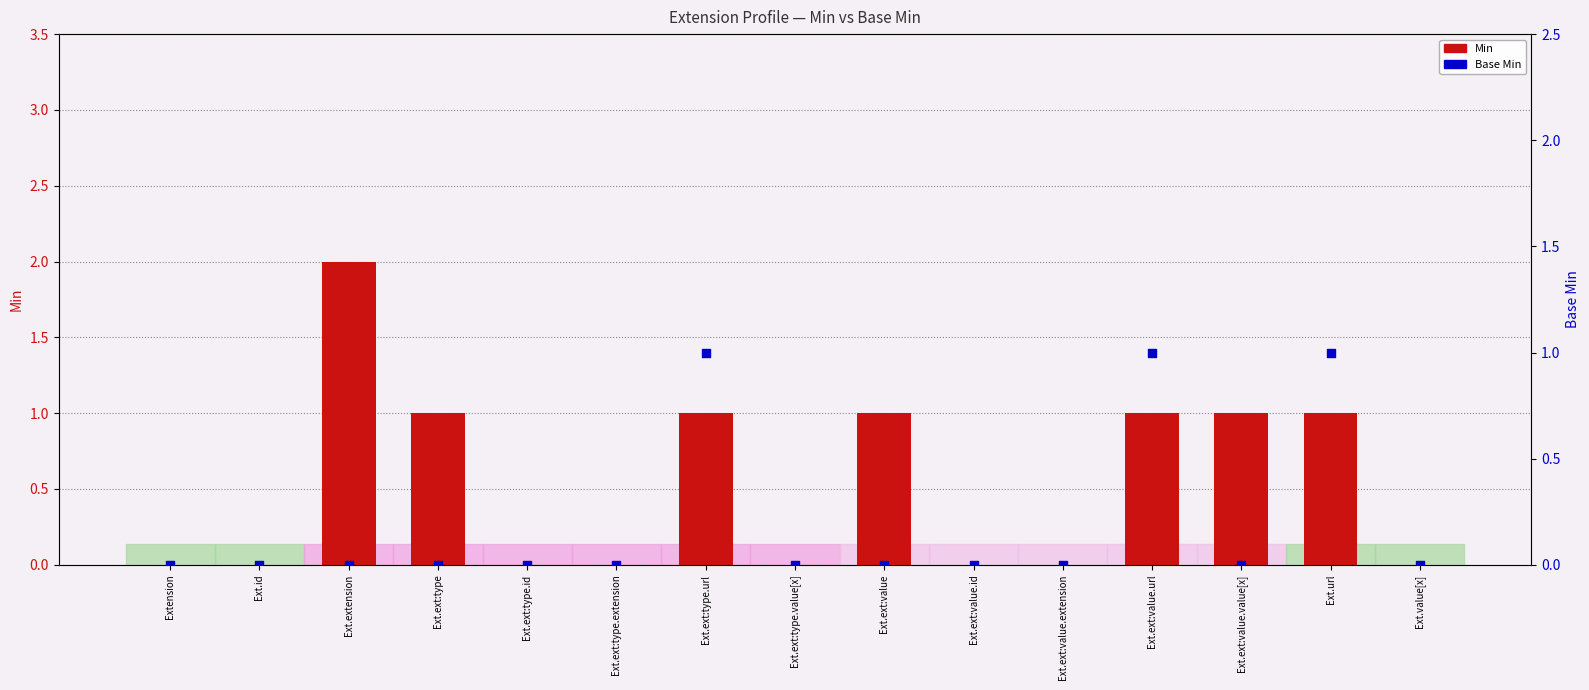

Which series has the widest spread of Y values?

Min